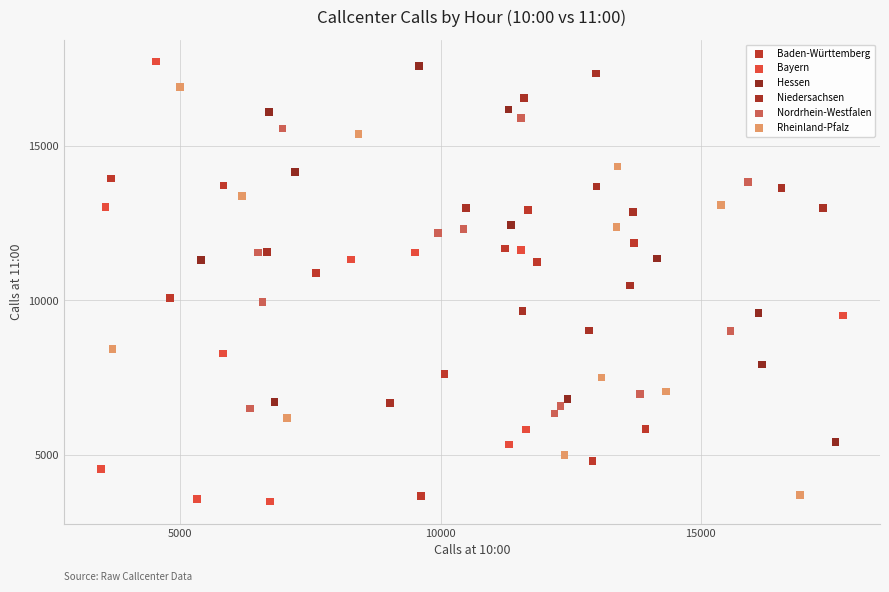

Which series contains the highest Y value?

Bayern